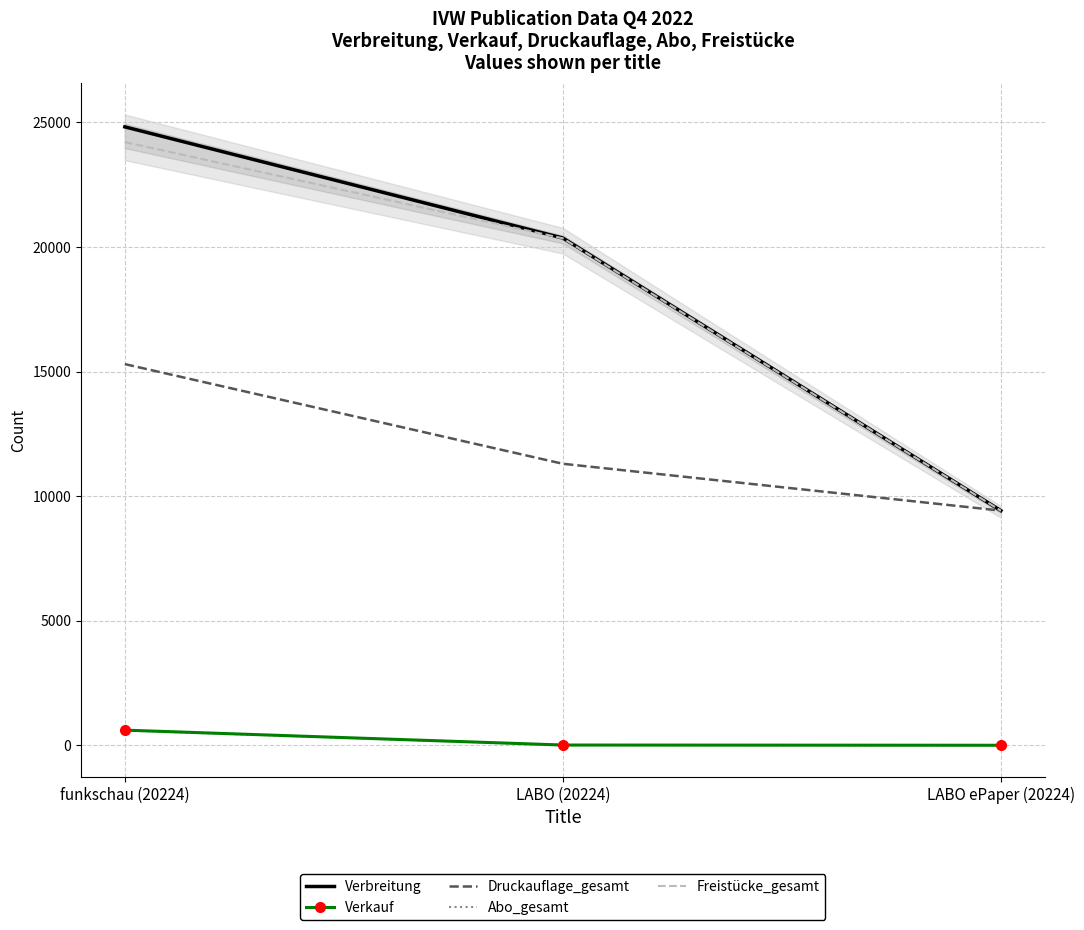

What is the total value across all series at LABO (20224)?

52032